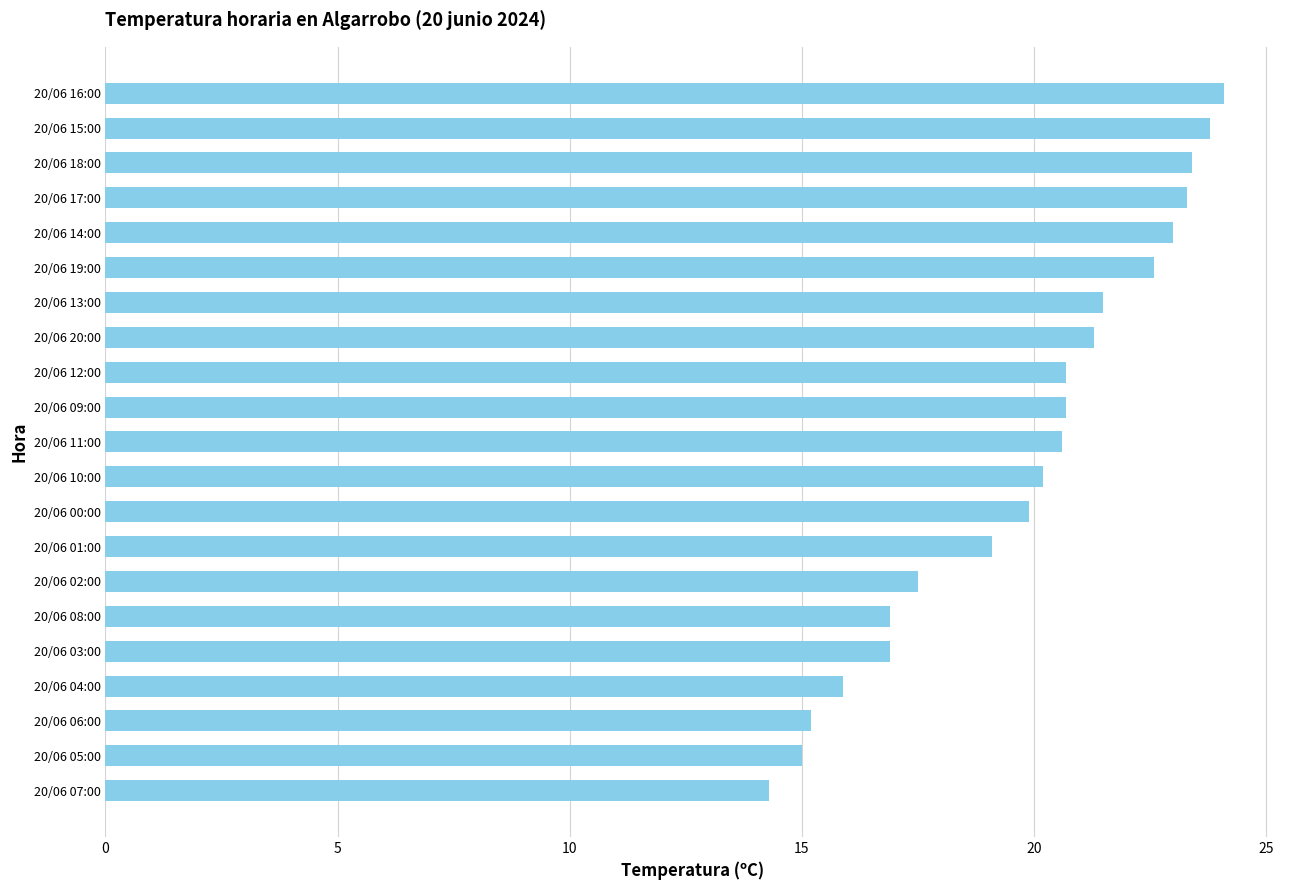

What is the minimum value shown in the chart?

14.3